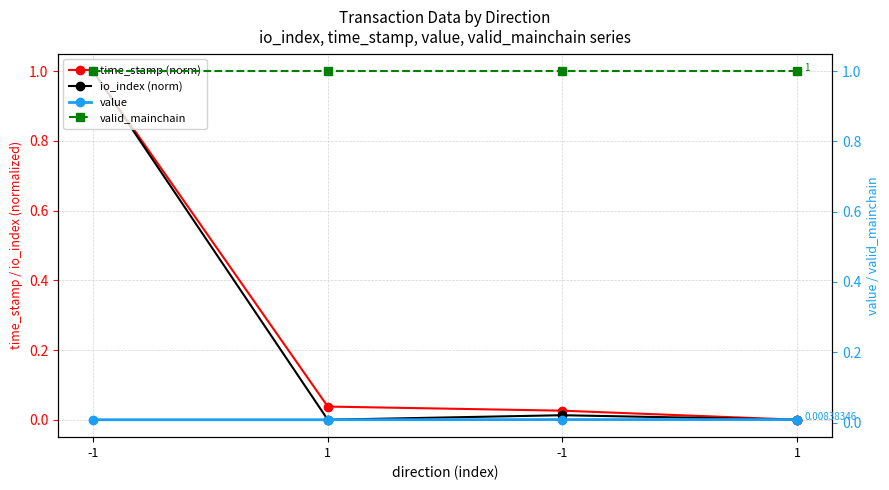

At how many categories does at least one series exceed 0?

4